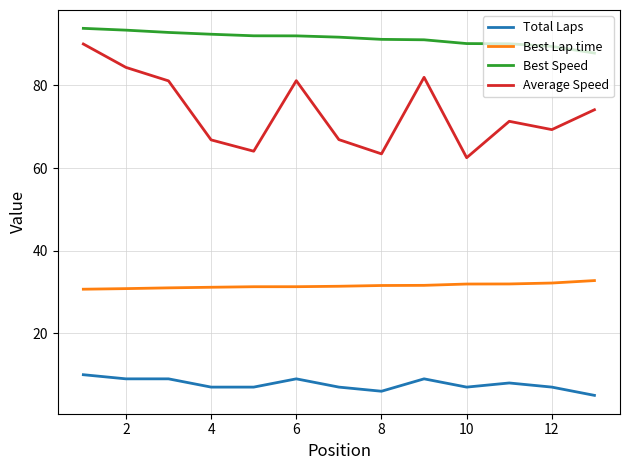

What is the maximum value shown in the chart?

93.8